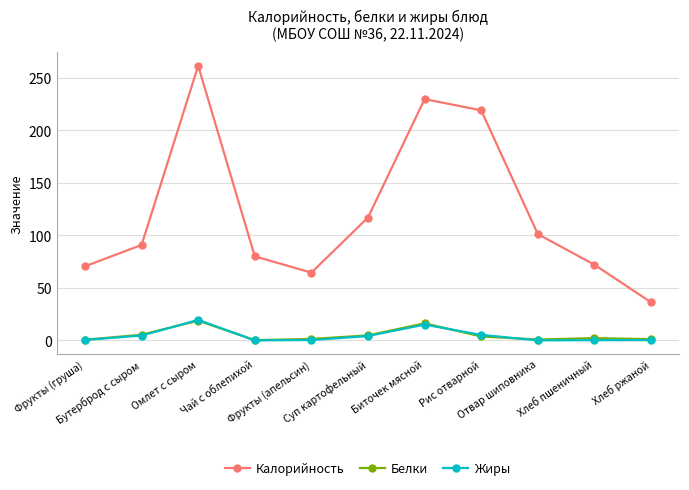

True or false: Калорийность and Белки cross at least once.

False